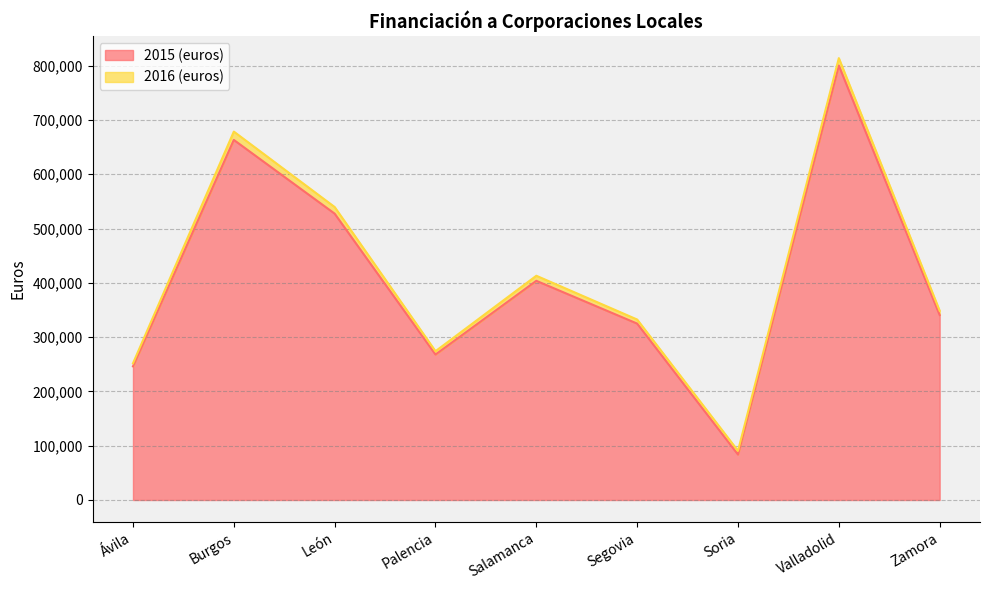

Where is the first local maximum for 2016 (euros)?

Burgos